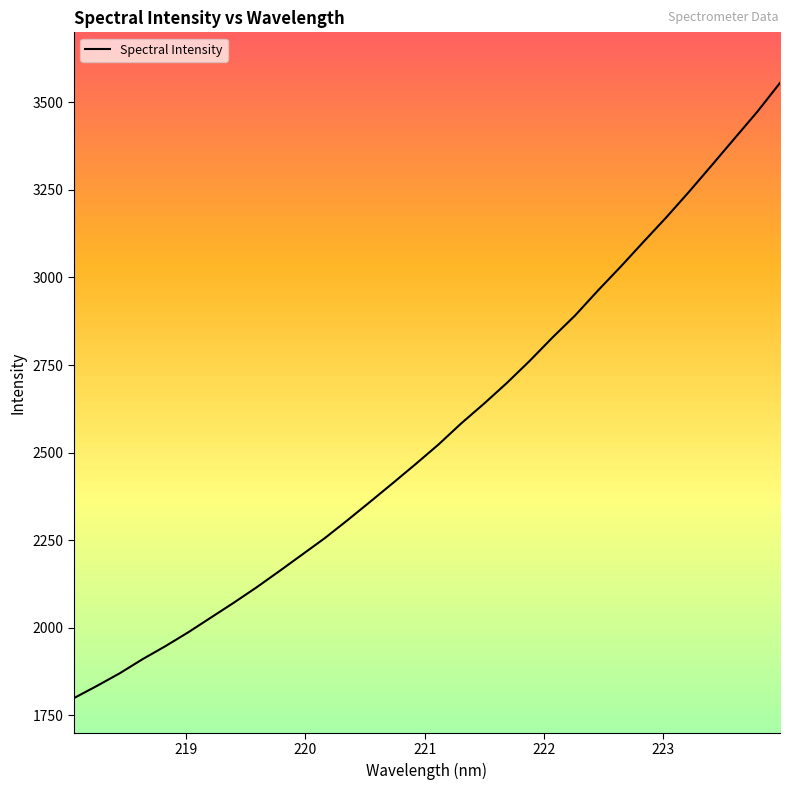

What is the difference between the maximum and minimum values?

1756.4